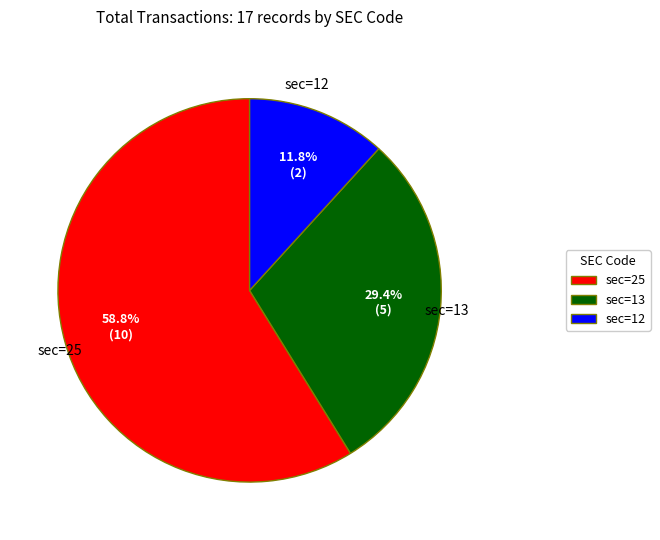

How many segments does this pie chart have?

3